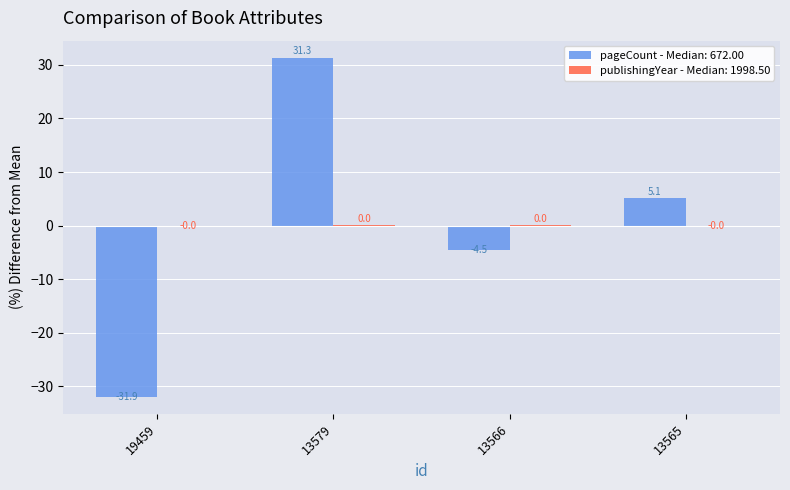

The value of pageCount - Median: 672.00 at 19459 is -31.9. True or false?

True